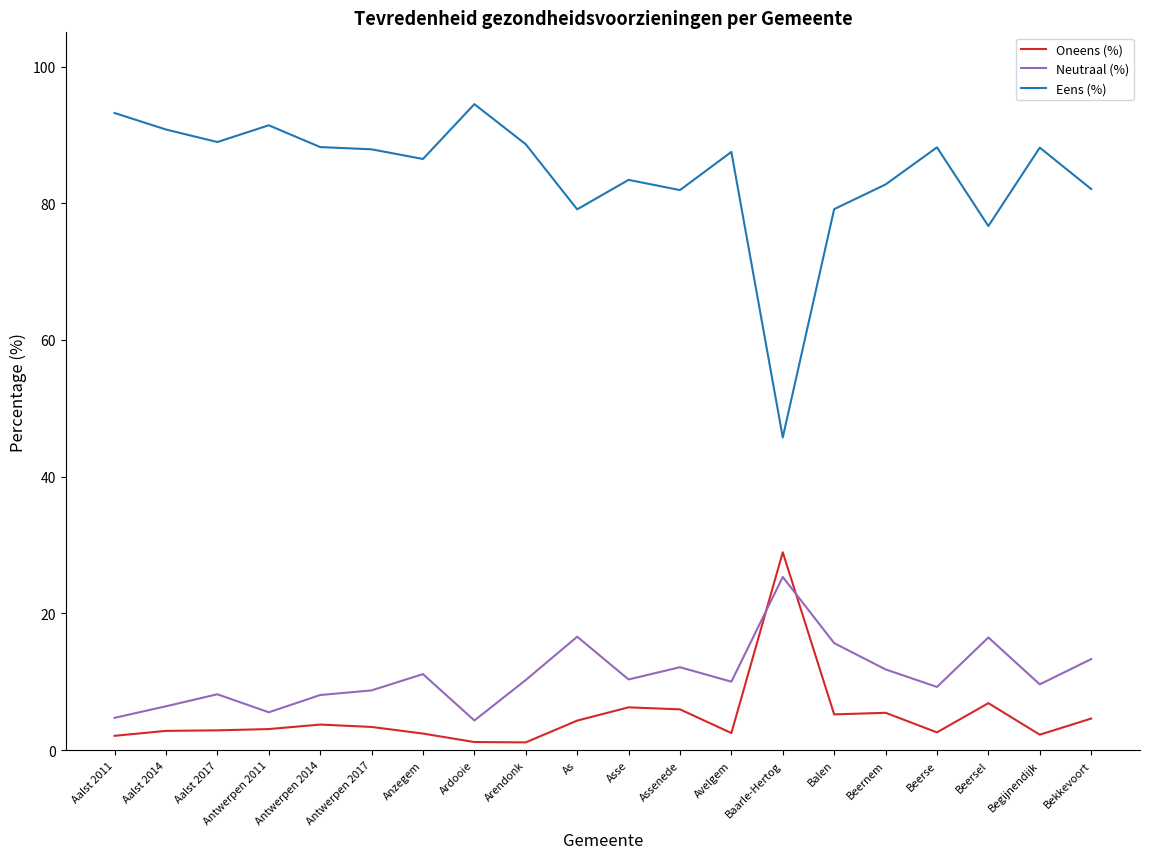

Rank the series at Ardooie from lowest to highest value.

Oneens (%), Neutraal (%), Eens (%)